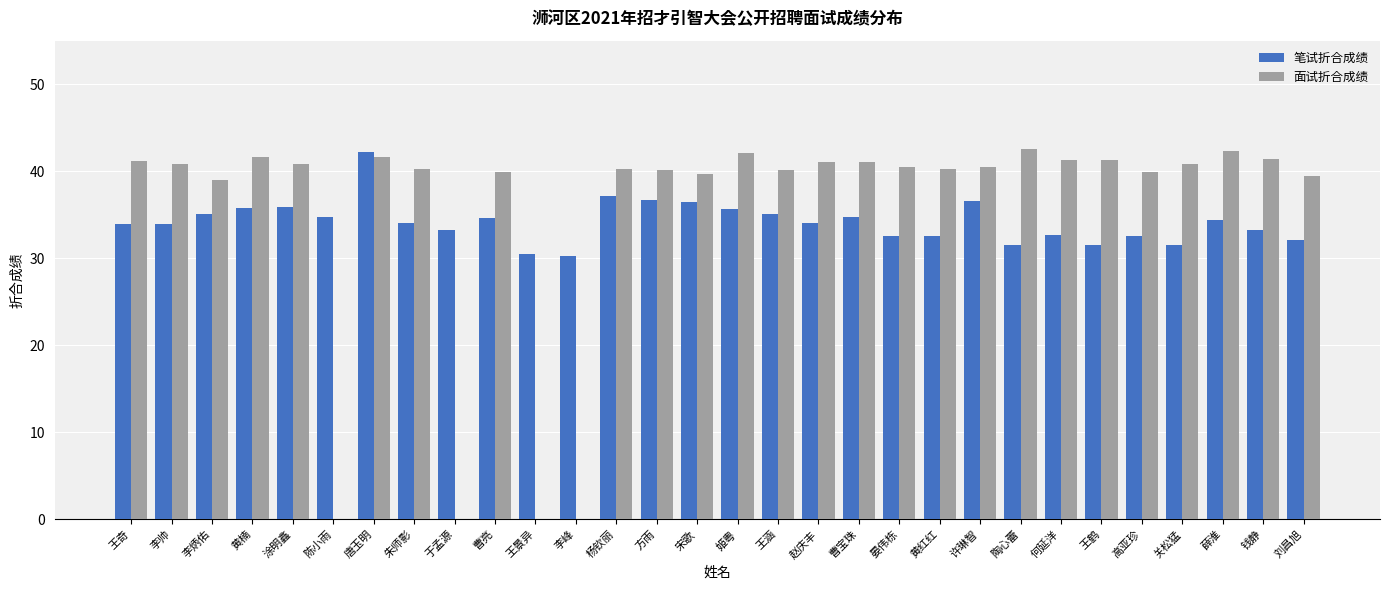

What is the difference between the 面试折合成绩 values at 黄楠 and 关松猛?

0.8